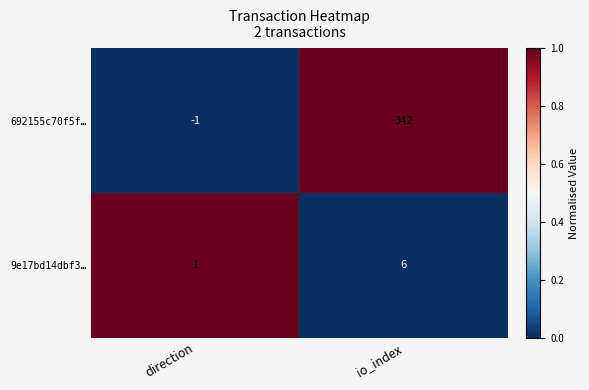

Read the 692155c70f5f… value at io_index, to the nearest 50.

350